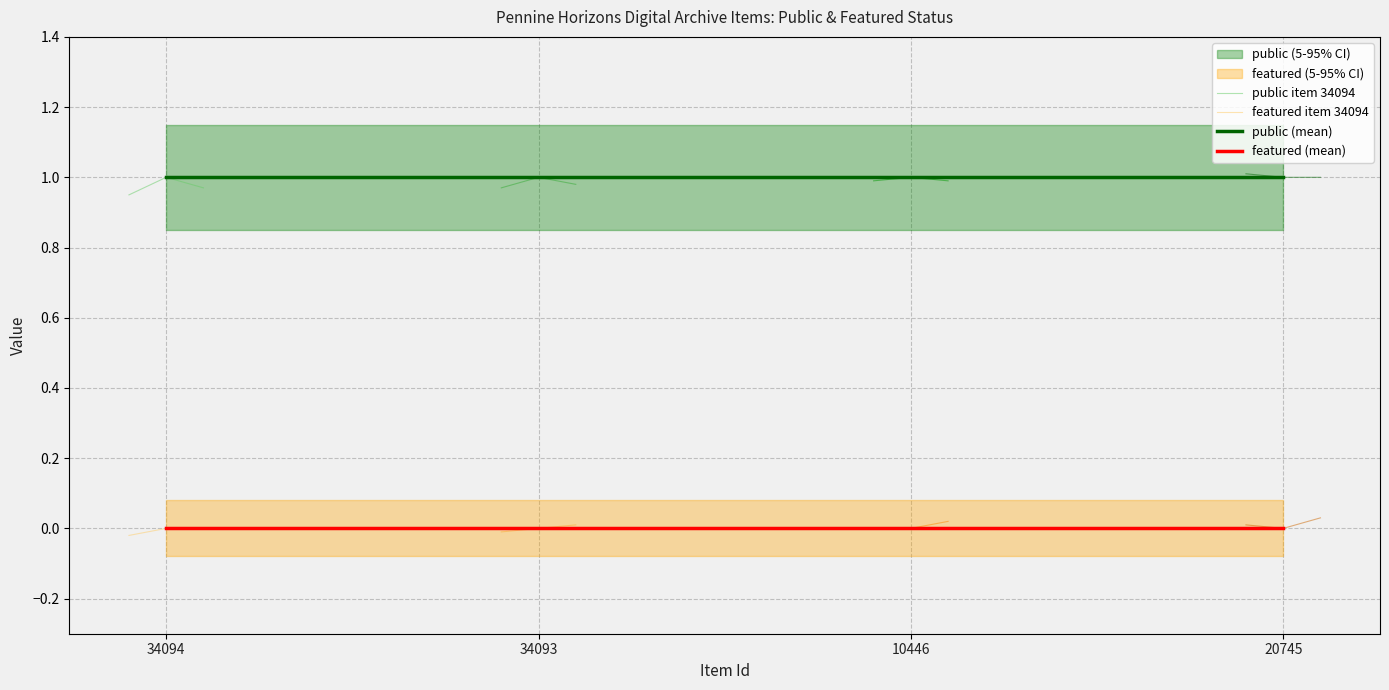

True or false: public and featured cross at least once.

False